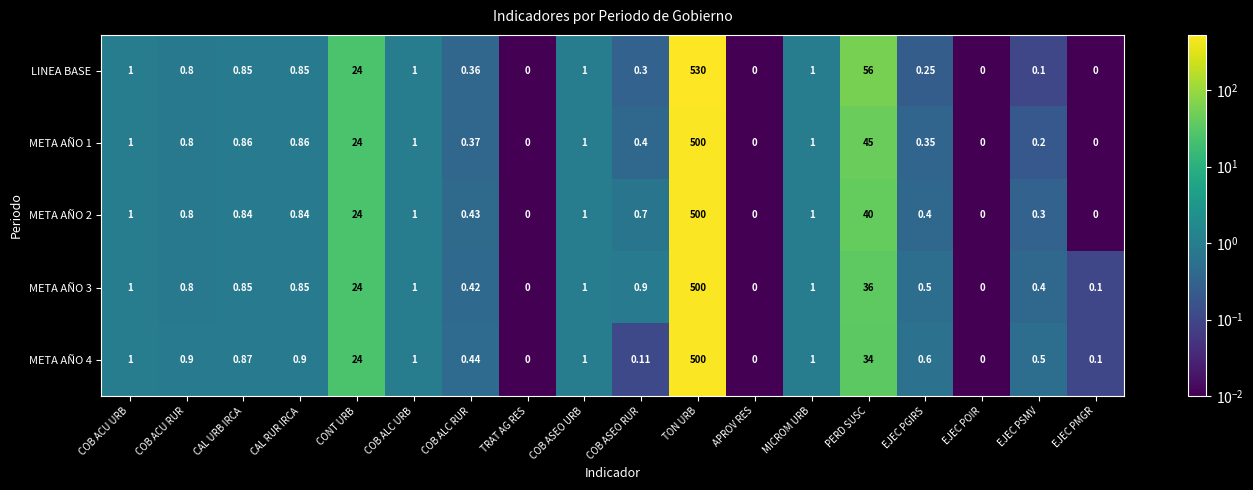

Is the value of META AÑO 1 at COB ASEO URB greater than the value of LINEA BASE at TON URB?

No